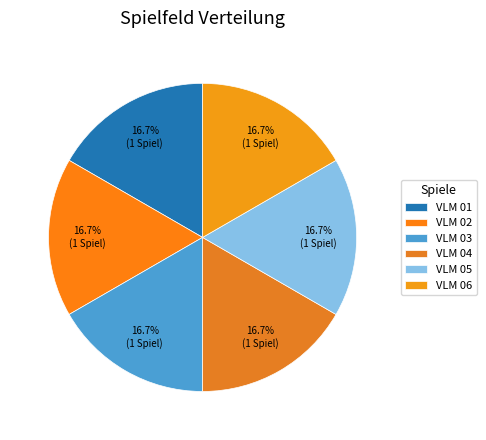

How many slices are in this pie chart?

6